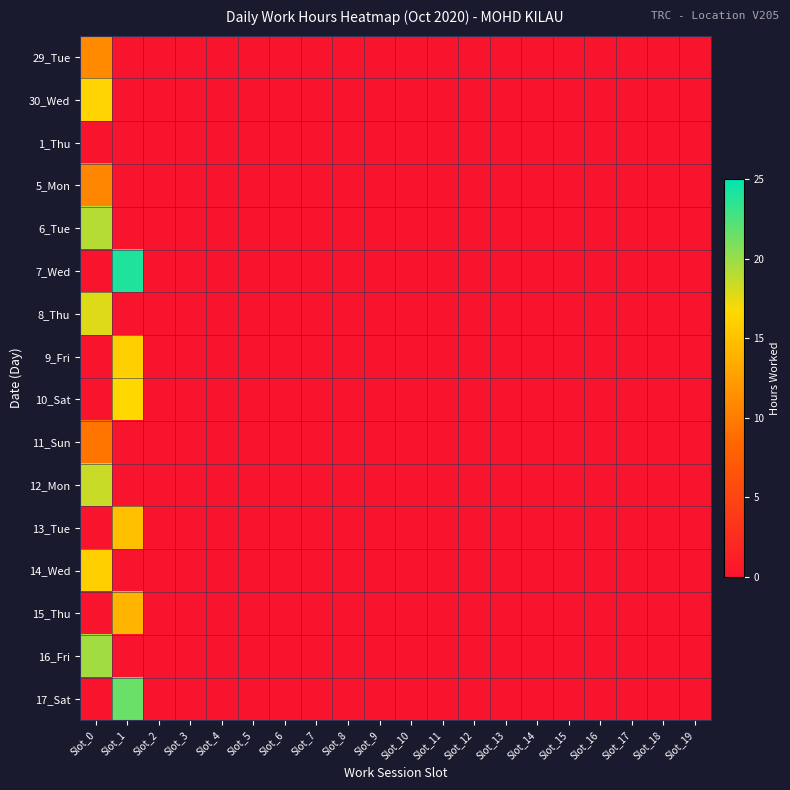

What is the greatest value displayed?

23.9